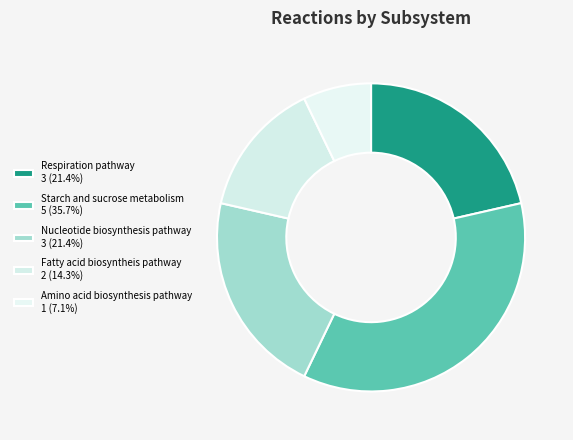

Rank the categories by value from lowest to highest.

Amino acid biosynthesis pathway, Fatty acid biosyntheis pathway, Respiration pathway, Nucleotide biosynthesis pathway, Starch and sucrose metabolism